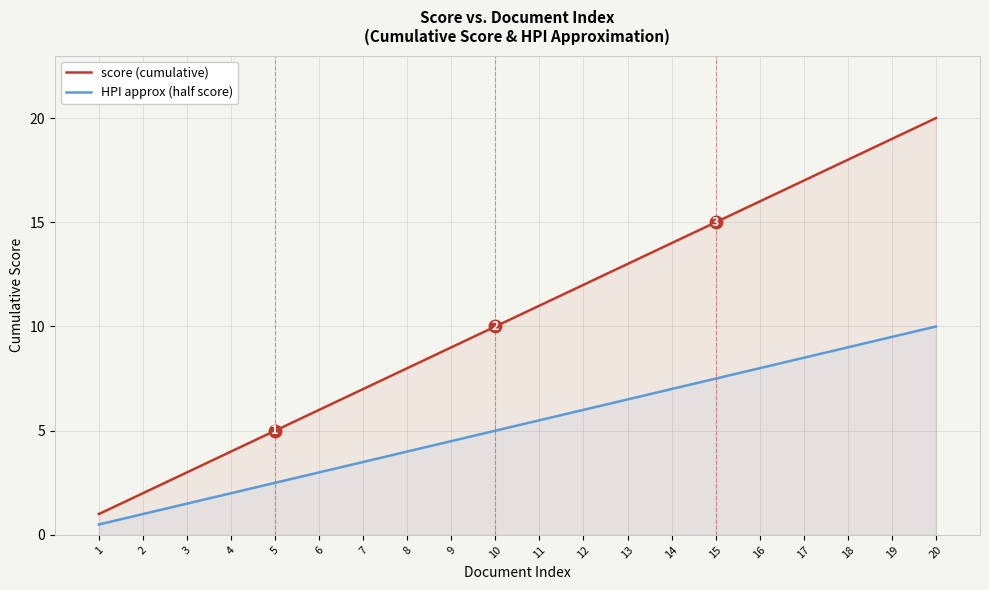

How many distinct data groups are displayed?

2